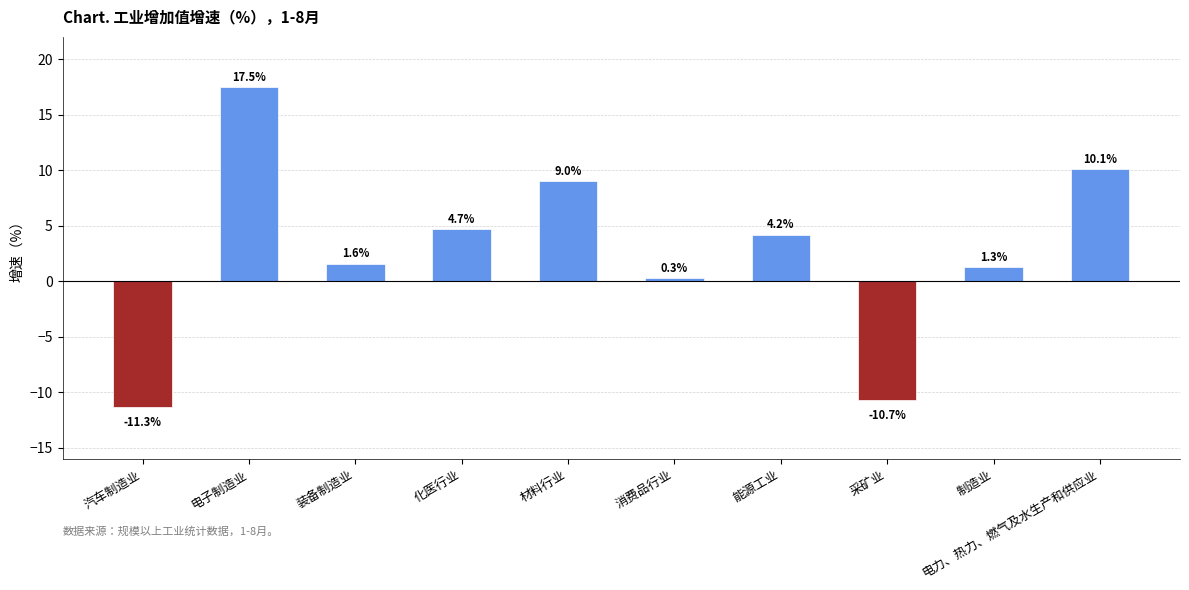

How many series are shown in this chart?

1